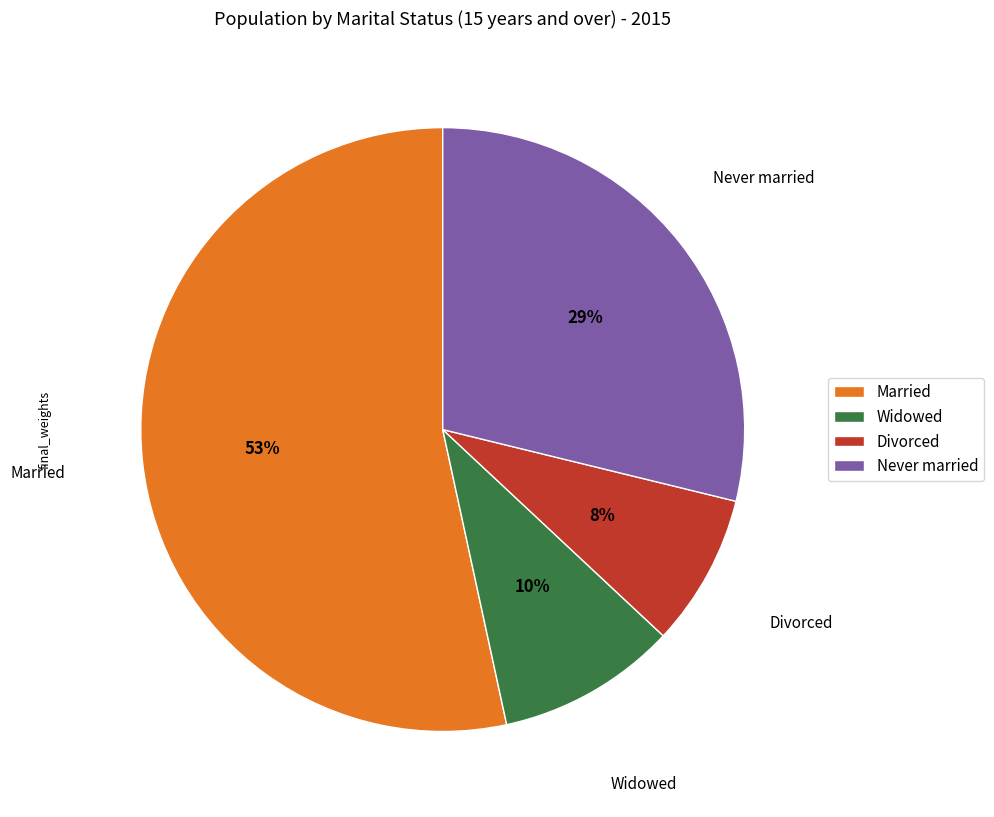

Which has a higher value, Divorced or Married?

Married